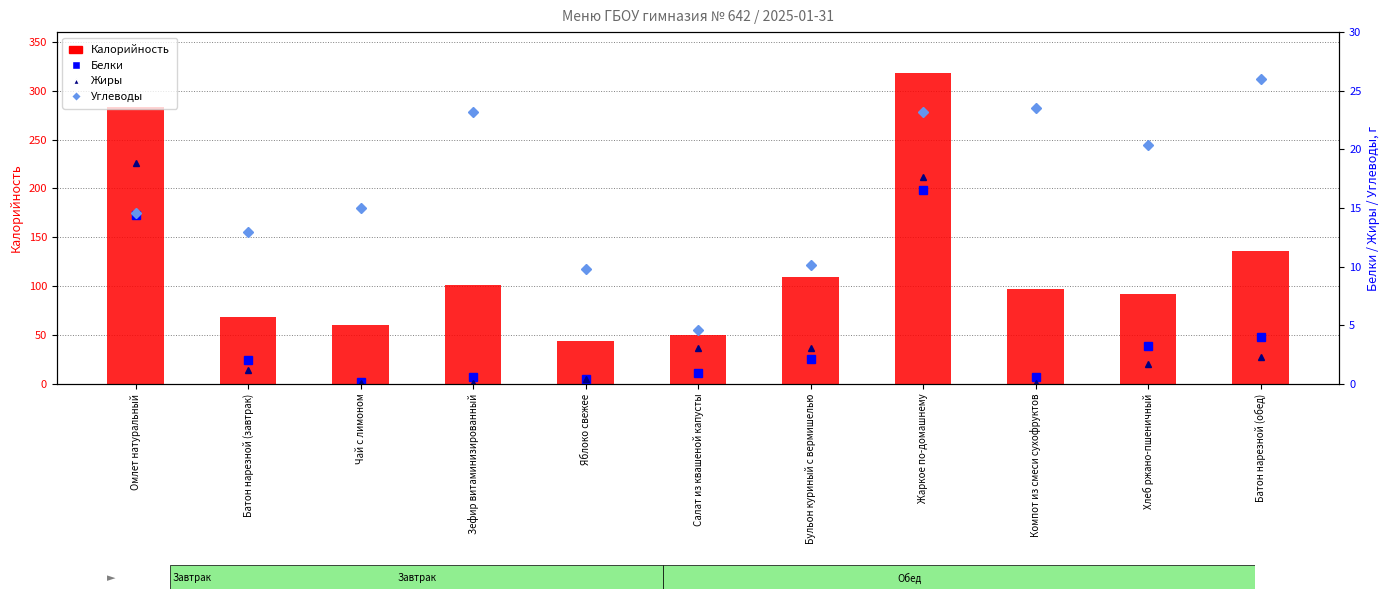

What is the total value across all series at Хлеб ржано-пшеничный?

117.3